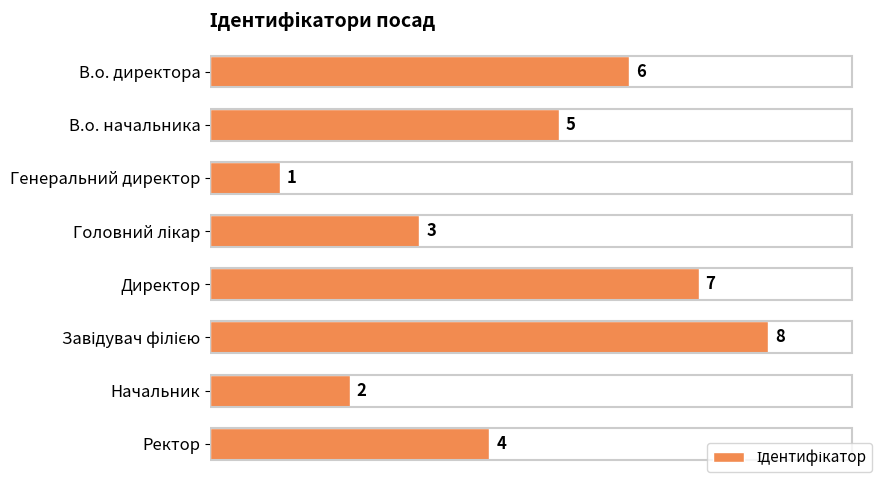

What is the sum of all values?

36